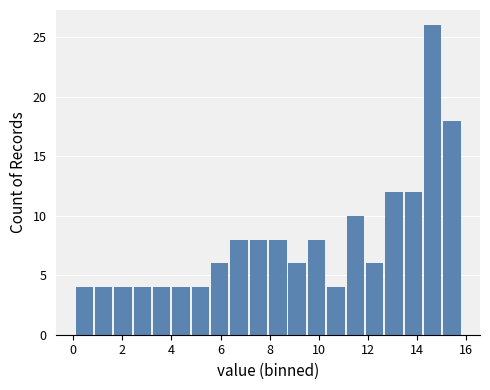

Around what value on the x-axis is the tallest bar? Give the approximate position of its centre, as read against the axis.

14.6